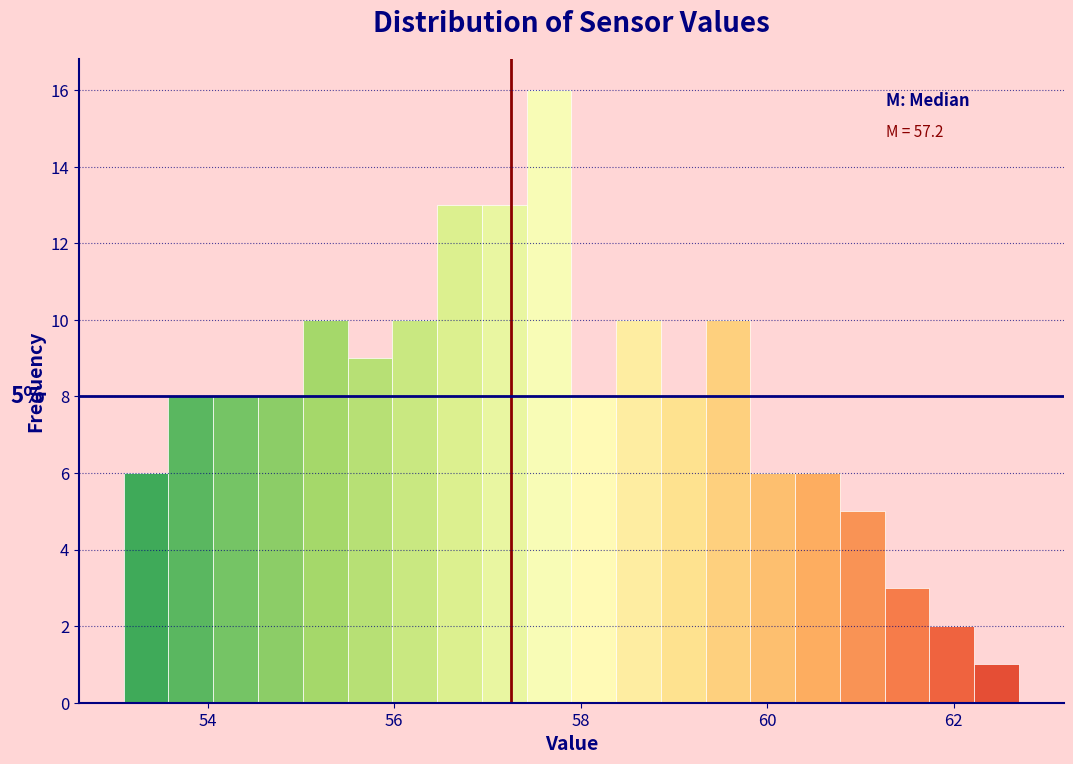

Read against the x-axis, roughly where is the centre of the tallest bar?

57.6